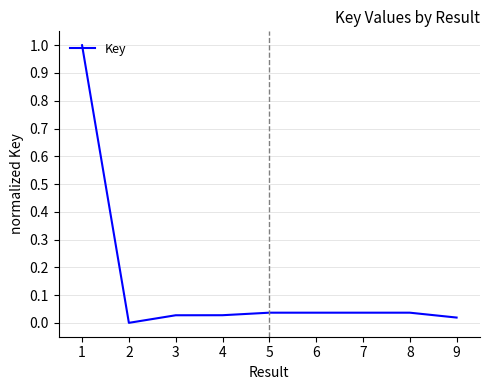

How many values exceed 0?

8